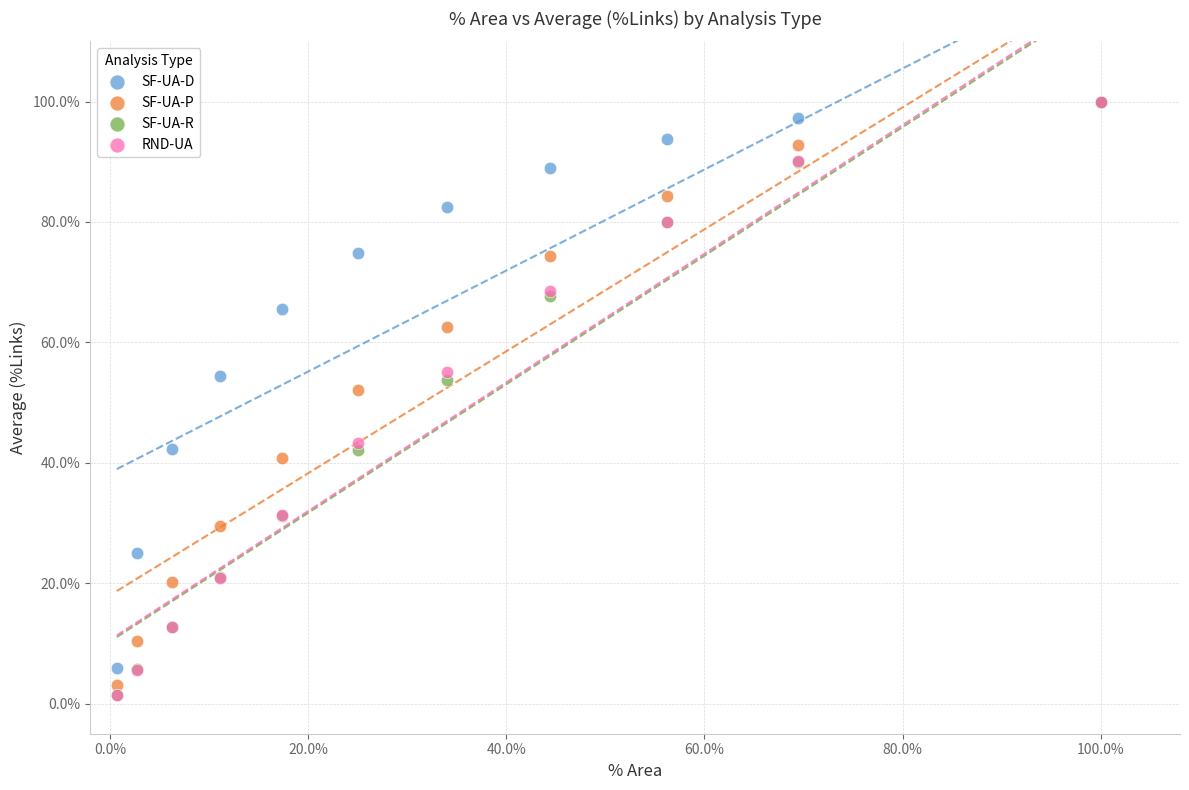

Which series has the widest spread of Y values?

SF-UA-R